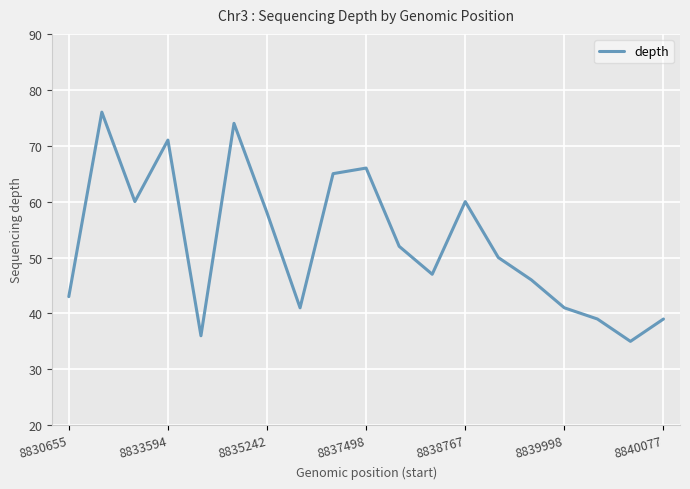

What is the greatest value displayed?

76